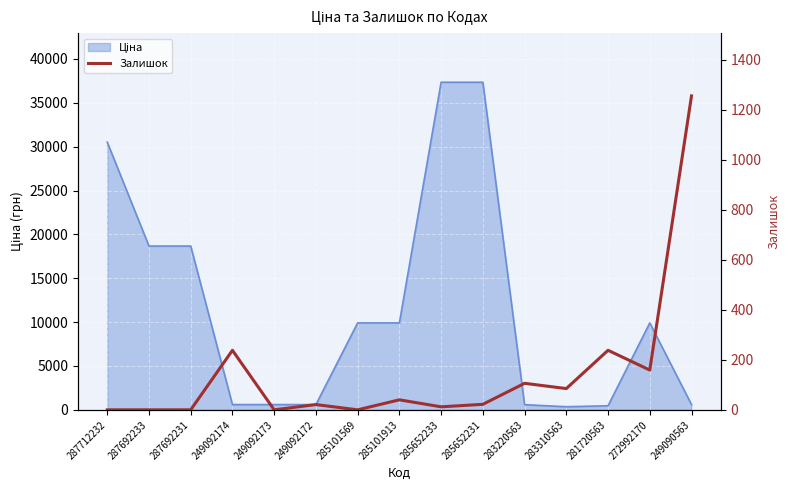

What is the label of the 4th point from the right?

283310563